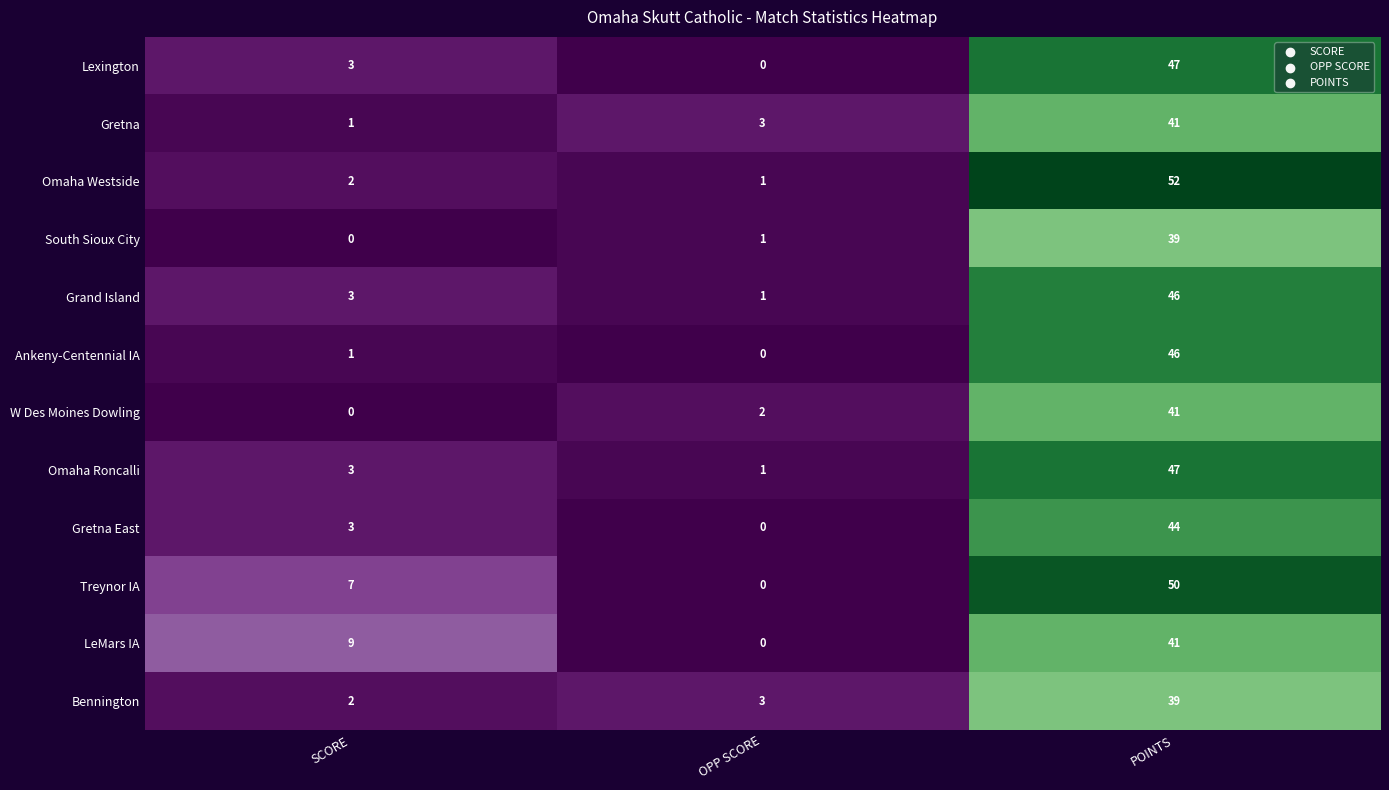

Which series has the largest range (max minus min)?

Omaha Westside